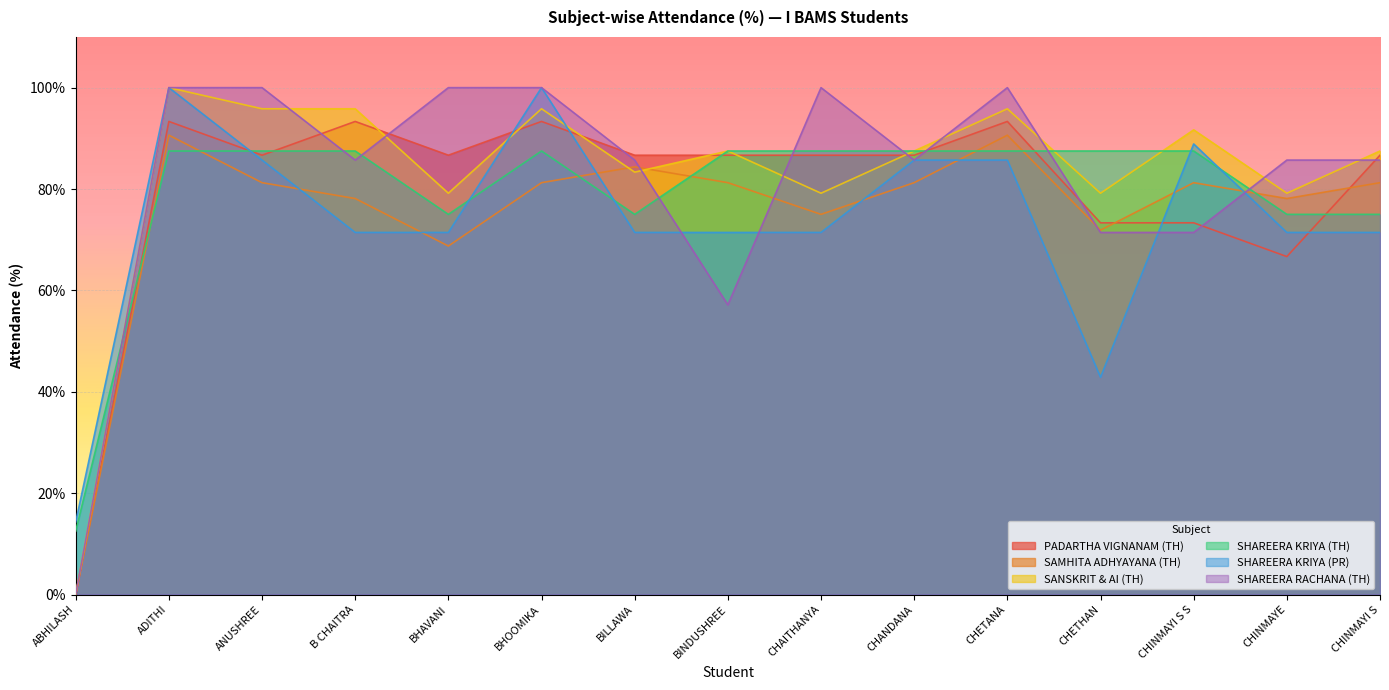

True or false: PADARTHA VIGNANAM (TH) has more than 0 interior local peaks.

True